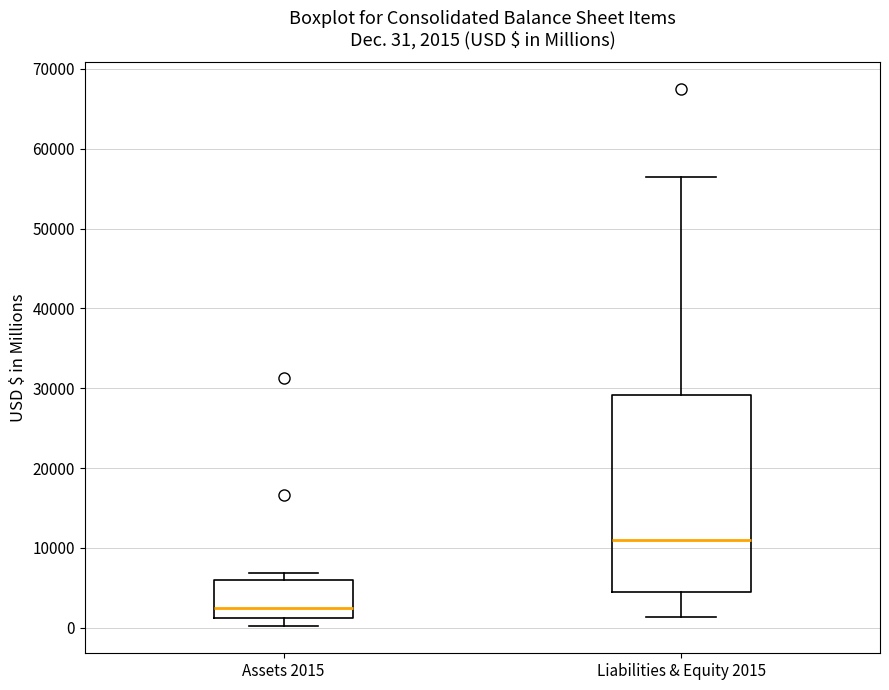

Which box has the lowest median line?

Assets 2015